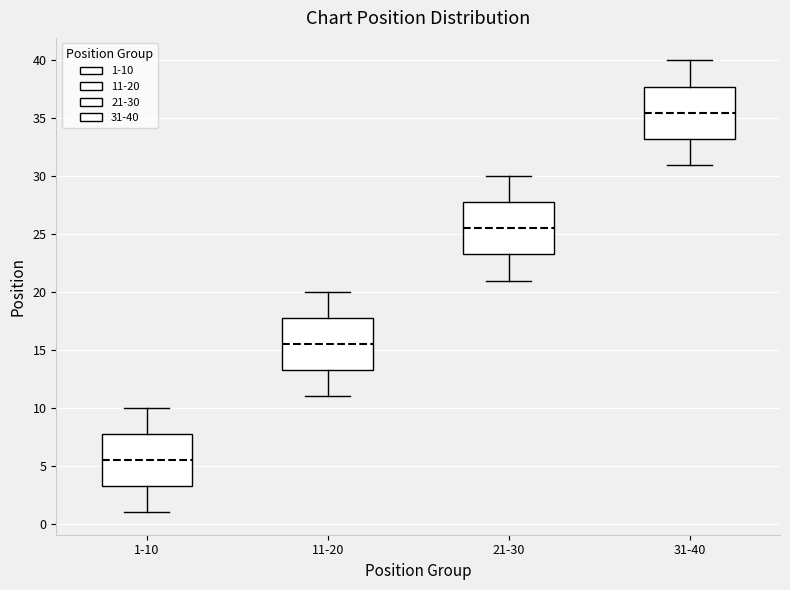

Which box's median line is the highest?

31-40